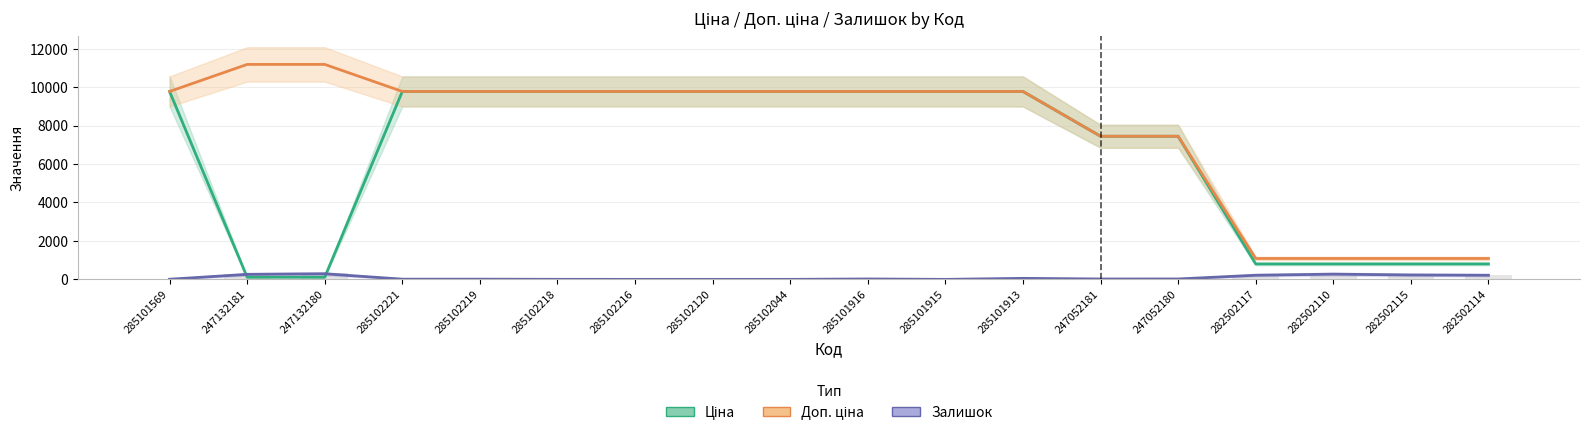

Reading right to left, what are all the values shown in this chart?

Ціна: 282502114=802.1	282502115=802.1	282502110=802.1	282502117=802.1	247052180=7444.6	247052181=7444.6	285101913=9775.5	285101915=9775.5	285101916=9775.5	285102044=9775.5	285102120=9775.5	285102216=9775.5	285102218=9775.5	285102219=9775.5	285102221=9775.5	247132180=111.8	247132181=111.8	285101569=9775.5
Доп. ціна: 282502114=1087.0	282502115=1087.0	282502110=1087.0	282502117=1087.0	247052180=7444.6	247052181=7444.6	285101913=9775.5	285101915=9775.5	285101916=9775.5	285102044=9775.5	285102120=9775.5	285102216=9775.5	285102218=9775.5	285102219=9775.5	285102221=9775.5	247132180=11182.0	247132181=11182.0	285101569=9775.5
Залишок: 282502114=214.0	282502115=229.0	282502110=271.0	282502117=215.0	247052180=21.0	247052181=20.0	285101913=53.0	285101915=0.0	285101916=21.0	285102044=1.0	285102120=0.0	285102216=0.0	285102218=3.0	285102219=11.0	285102221=11.0	247132180=290.0	247132181=260.0	285101569=7.0